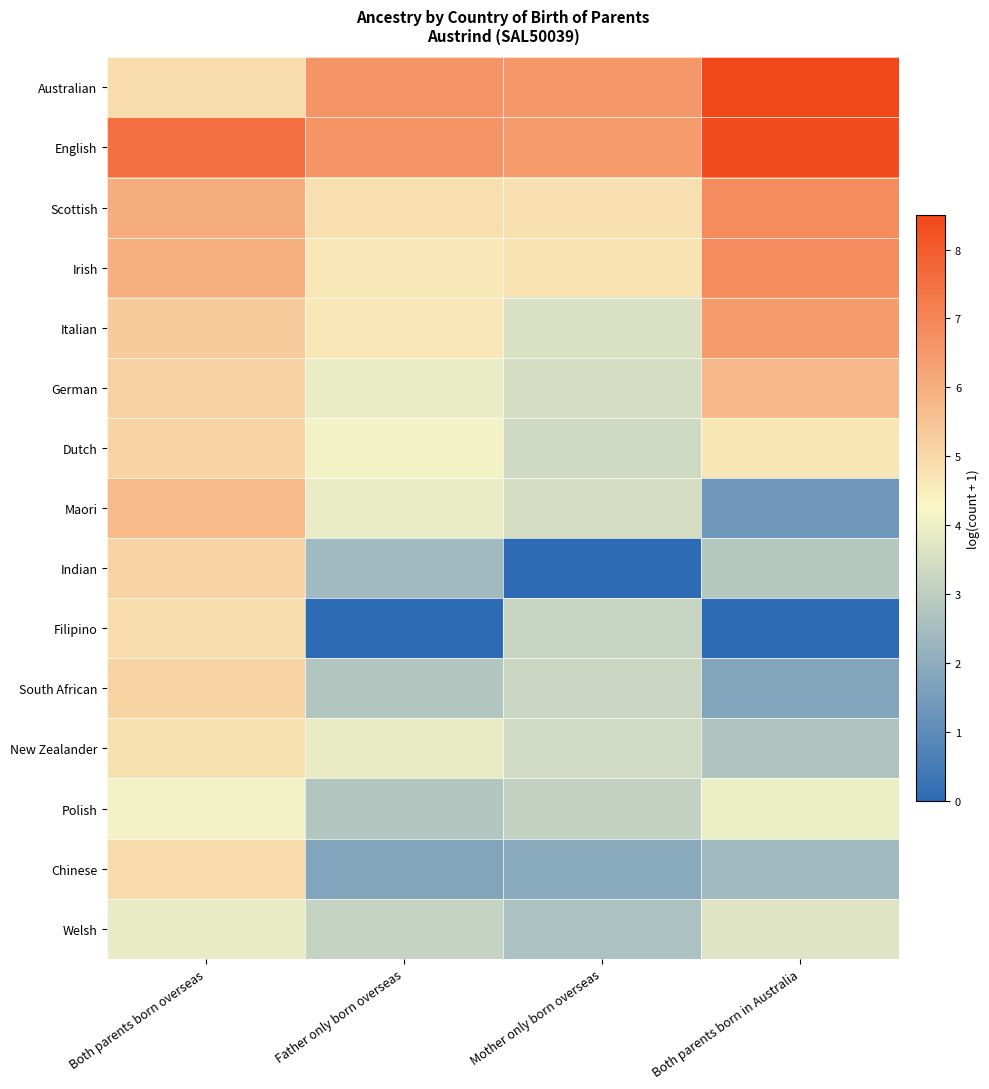

Reading left to right, extract all data points from this chart.

Australian: Both parents born overseas=4.9	Father only born overseas=6.6	Mother only born overseas=6.5	Both parents born in Australia=8.5
English: Both parents born overseas=7.5	Father only born overseas=6.6	Mother only born overseas=6.5	Both parents born in Australia=8.3
Scottish: Both parents born overseas=6.0	Father only born overseas=4.8	Mother only born overseas=4.8	Both parents born in Australia=6.8
Irish: Both parents born overseas=6.0	Father only born overseas=4.6	Mother only born overseas=4.7	Both parents born in Australia=6.8
Italian: Both parents born overseas=5.3	Father only born overseas=4.6	Mother only born overseas=3.6	Both parents born in Australia=6.4
German: Both parents born overseas=5.1	Father only born overseas=3.9	Mother only born overseas=3.5	Both parents born in Australia=5.7
Dutch: Both parents born overseas=5.1	Father only born overseas=4.1	Mother only born overseas=3.4	Both parents born in Australia=4.7
Maori: Both parents born overseas=5.7	Father only born overseas=3.9	Mother only born overseas=3.5	Both parents born in Australia=1.4
Indian: Both parents born overseas=5.1	Father only born overseas=2.4	Mother only born overseas=0.0	Both parents born in Australia=2.8
Filipino: Both parents born overseas=4.9	Father only born overseas=0.0	Mother only born overseas=3.2	Both parents born in Australia=0.0
South African: Both parents born overseas=5.1	Father only born overseas=2.8	Mother only born overseas=3.3	Both parents born in Australia=1.8
New Zealander: Both parents born overseas=4.8	Father only born overseas=3.9	Mother only born overseas=3.4	Both parents born in Australia=2.7
Polish: Both parents born overseas=4.1	Father only born overseas=2.8	Mother only born overseas=3.1	Both parents born in Australia=4.0
Chinese: Both parents born overseas=4.9	Father only born overseas=1.8	Mother only born overseas=1.9	Both parents born in Australia=2.4
Welsh: Both parents born overseas=3.9	Father only born overseas=3.2	Mother only born overseas=2.6	Both parents born in Australia=3.7